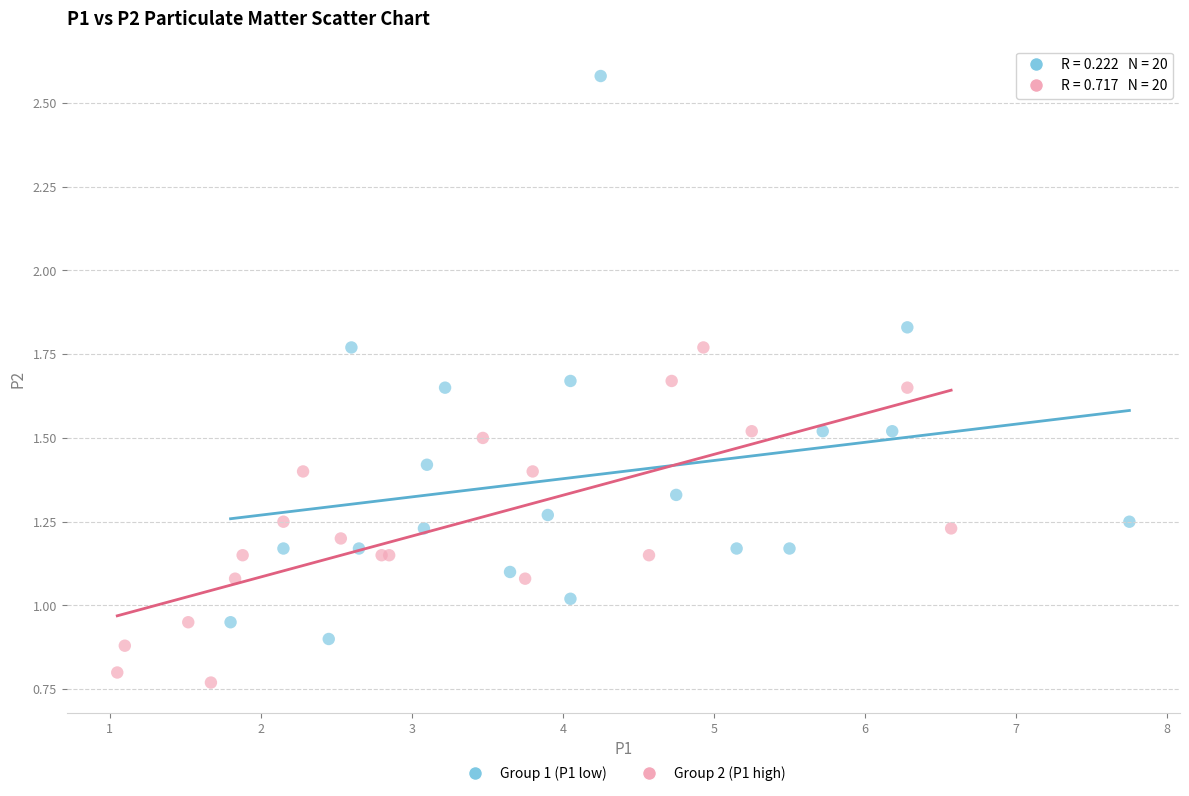

Which series has the widest spread of Y values?

Group 1 (P1 low)